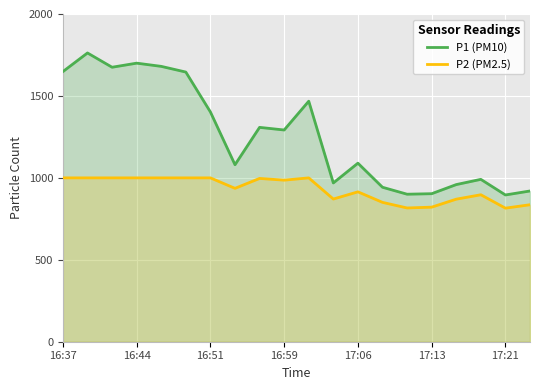

True or false: P1 (PM10) has a value of 400.0 at 17:06.

False